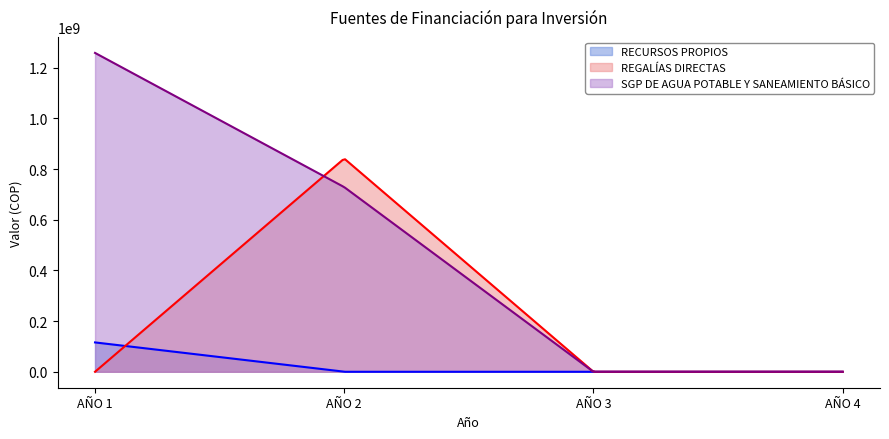

Where does the SGP DE AGUA POTABLE Y SANEAMIENTO BÁSICO series first go above 728572487?

AÑO 1